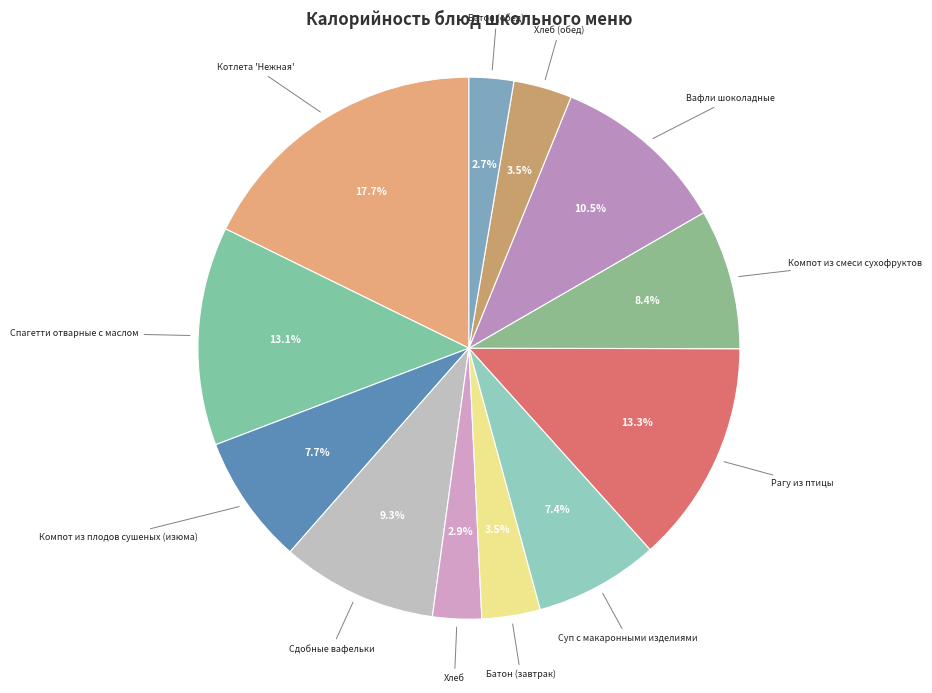

Which category has the biggest portion of the pie?

Котлета 'Нежная'